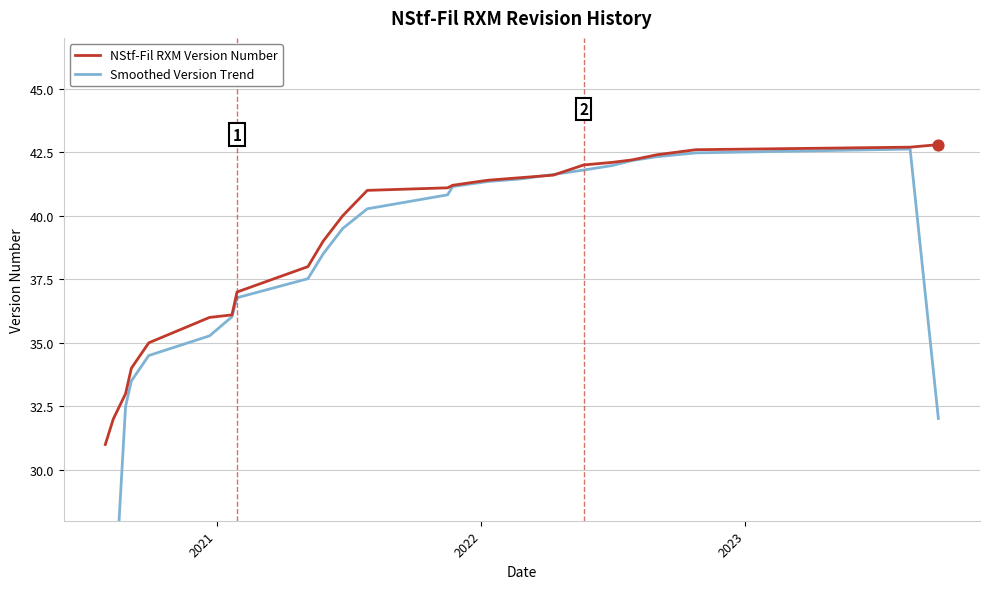

Which series contains the highest Y value?

NStf-Fil RXM Version Number